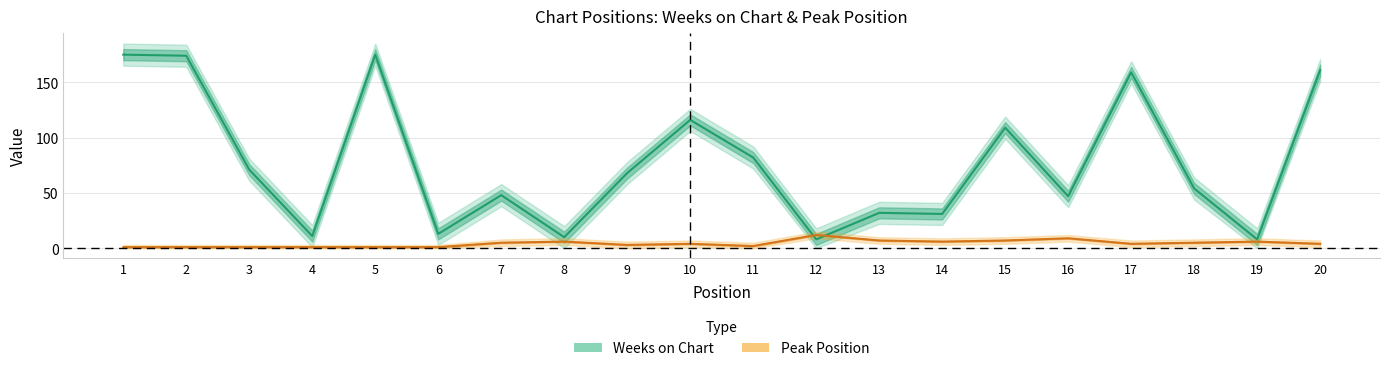

What is the minimum value for Peak Position?

1